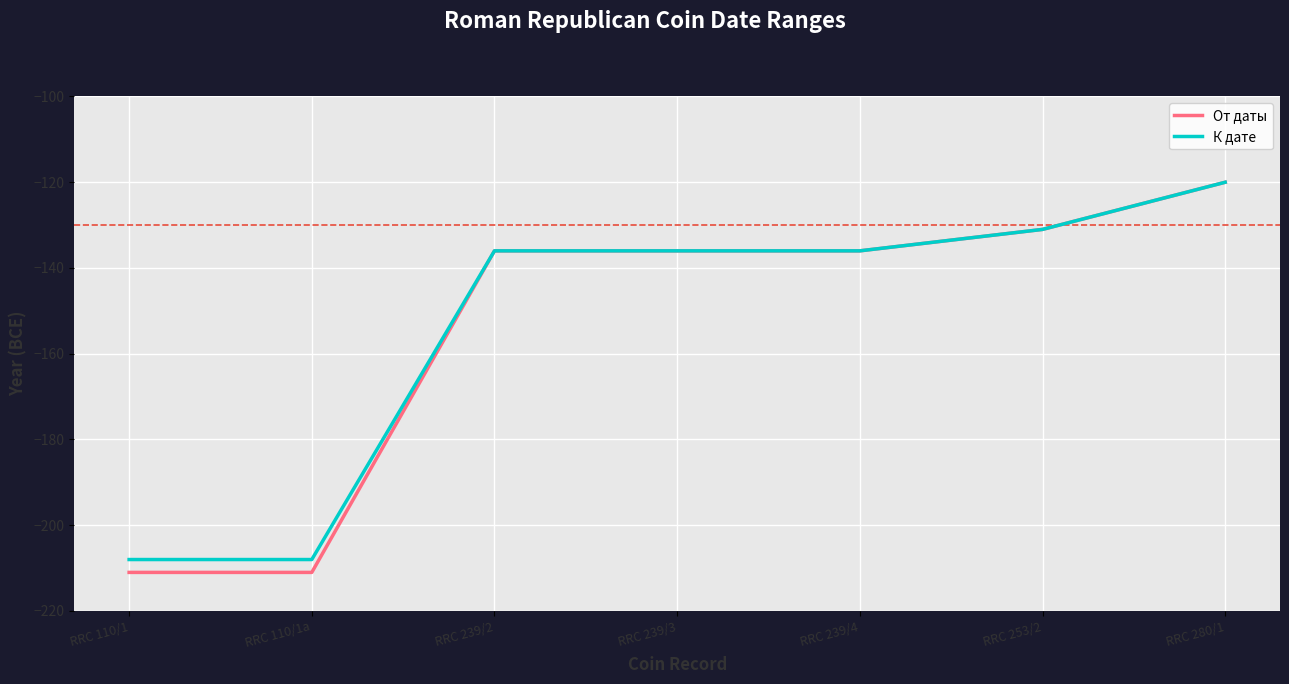

What position from the right is RRC 110/1a?

6